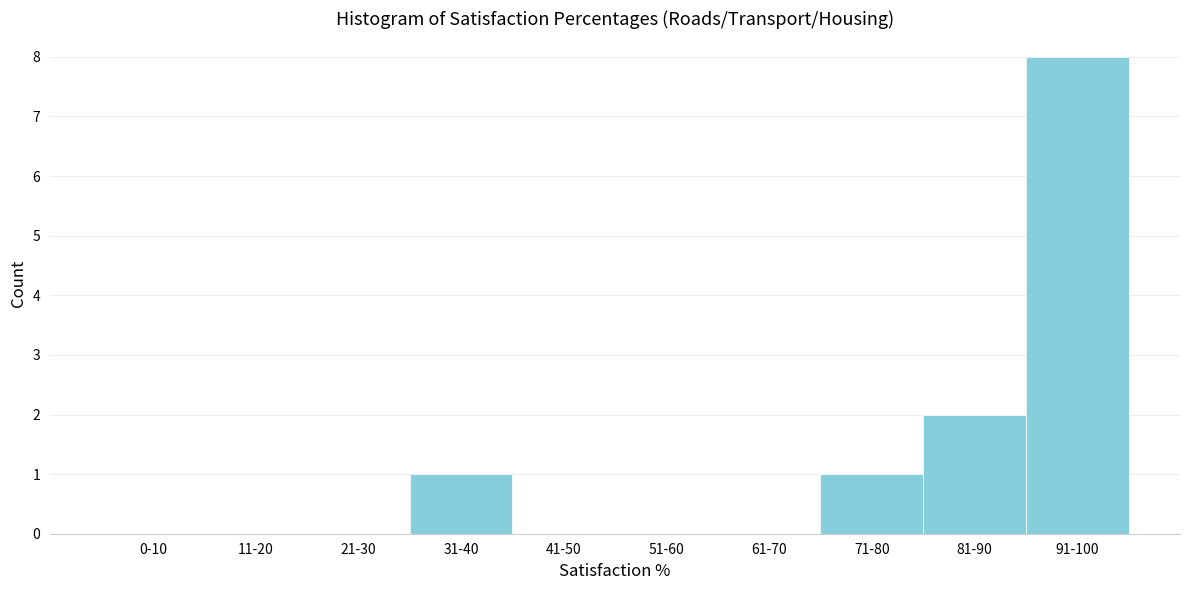

Reading left to right, what are all the values shown in this chart?

0-10=0	11-20=0	21-30=0	31-40=1	41-50=0	51-60=0	61-70=0	71-80=1	81-90=2	91-100=8